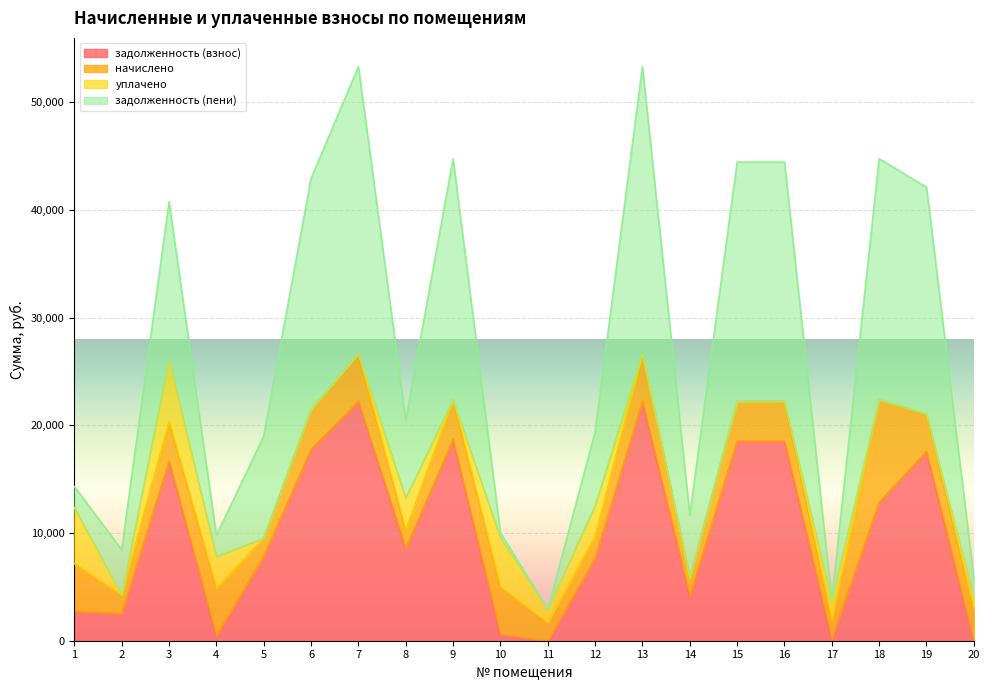

Which series has the widest spread of values?

задолженность (пени)